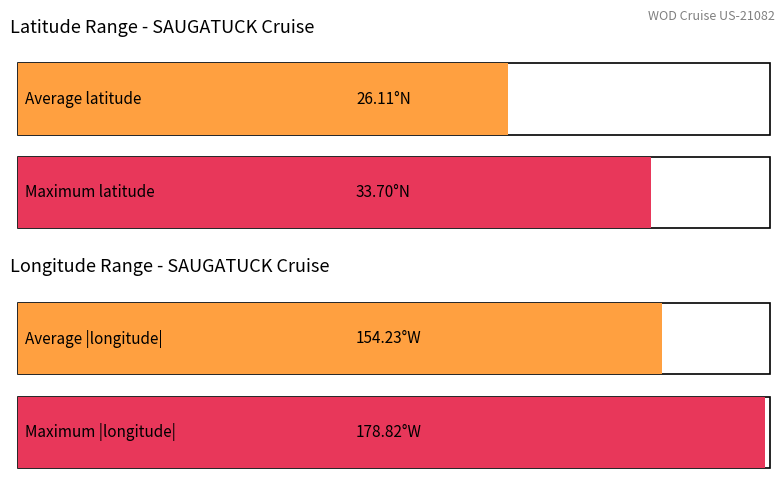

The value of Maximum utilization at 6/26 is 74.7. True or false?

False